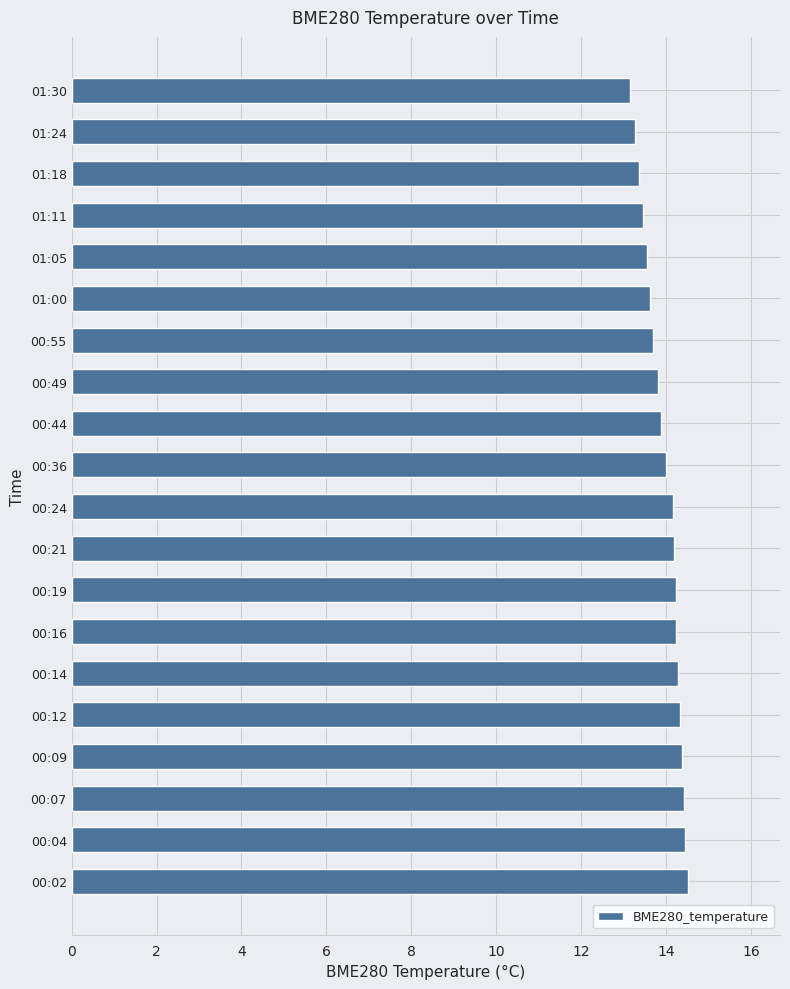

The chart shows a value of 8.6 at 00:44. True or false?

False